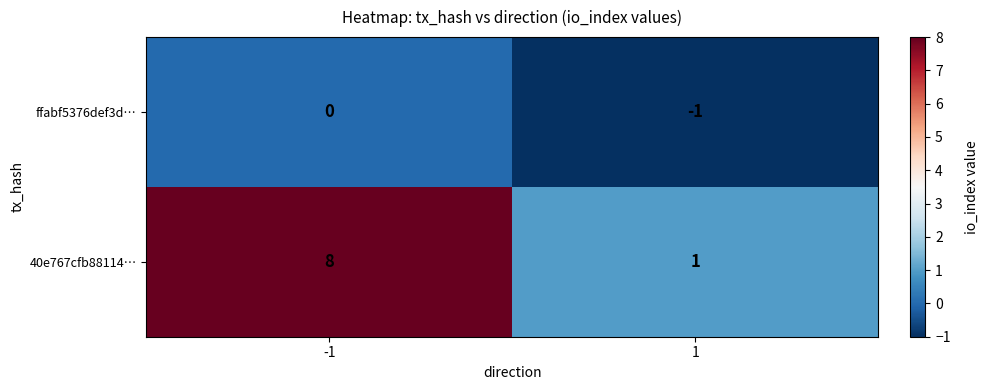

How many distinct data groups are displayed?

2